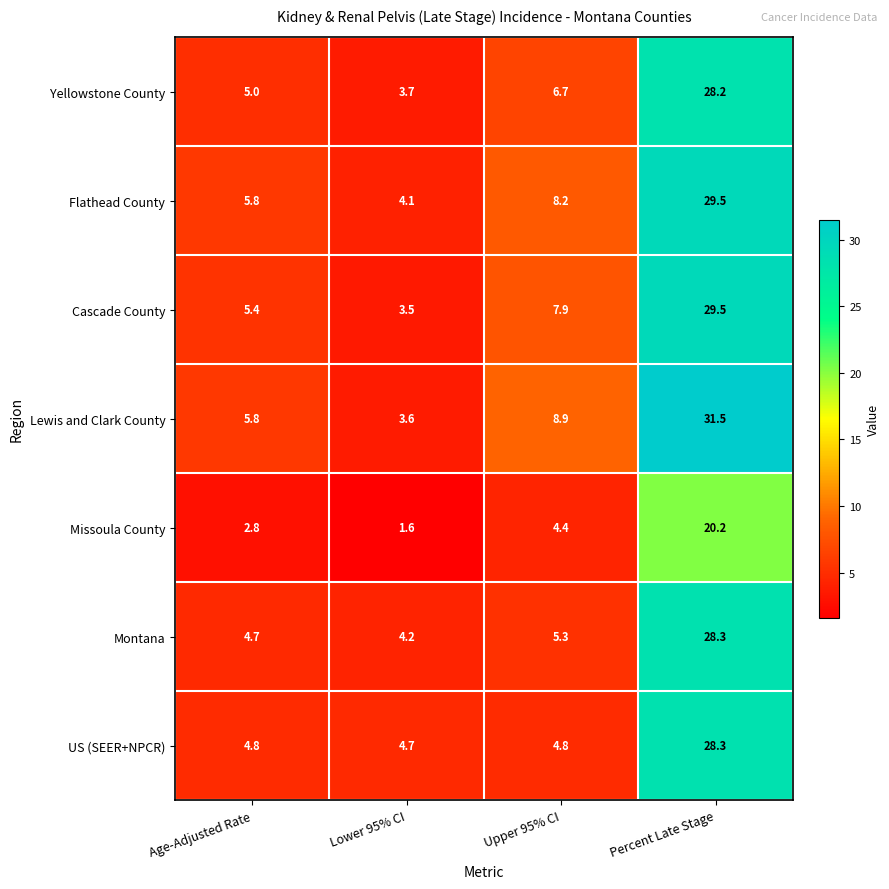

At which label does Cascade County reach its peak?

Percent Late Stage